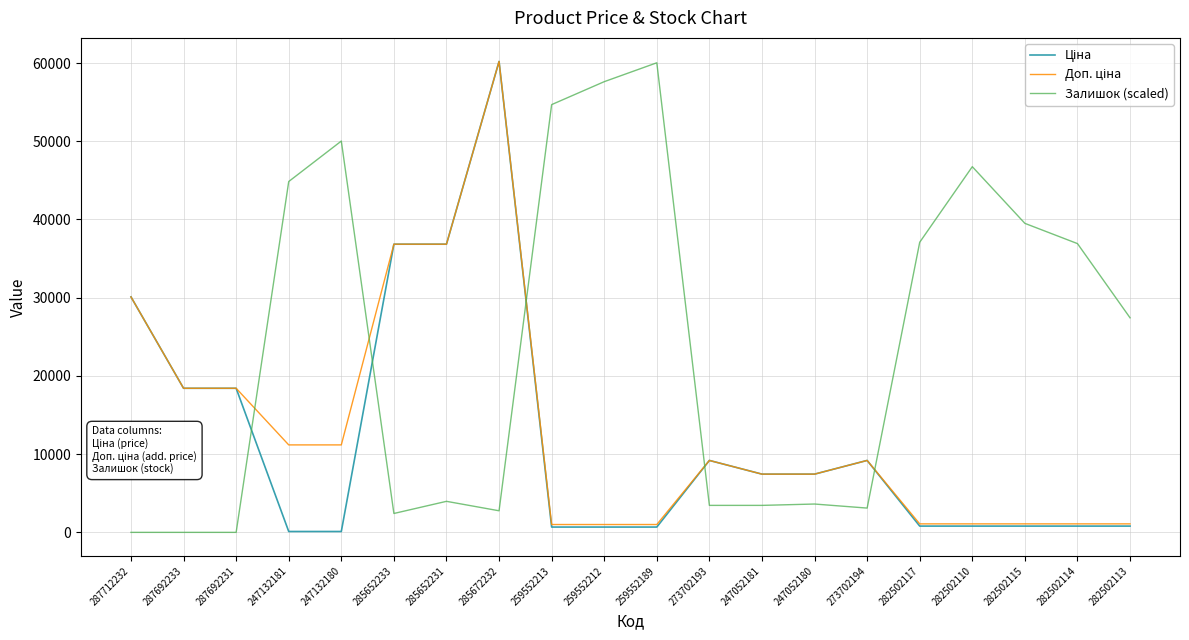

Which series changed the most between 259552213 and 282502114?

Залишок (scaled)